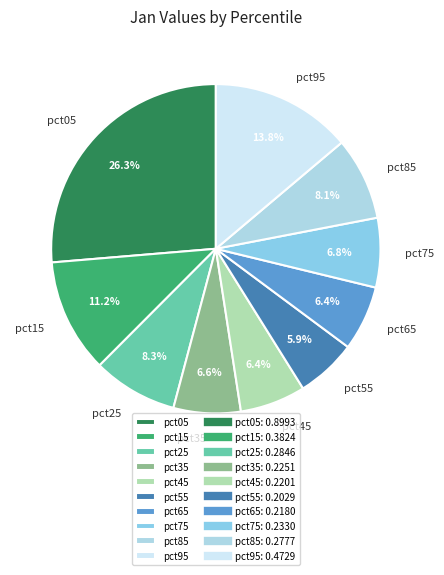

Does pct65 represent more than half of the total?

No